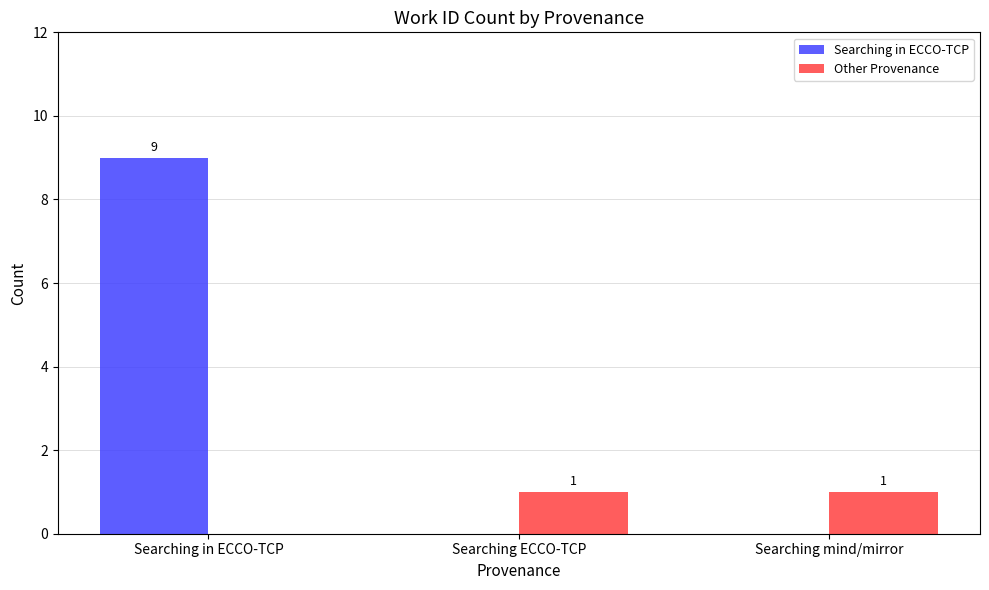

What is the difference between the Other Provenance values at Searching mind/mirror and Searching in ECCO-TCP?

1